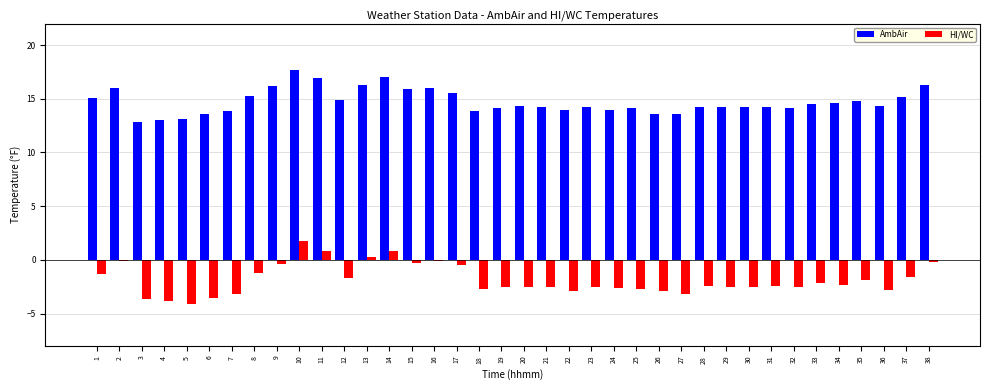

The AmbAir series shows 27.9 at 38. True or false?

False